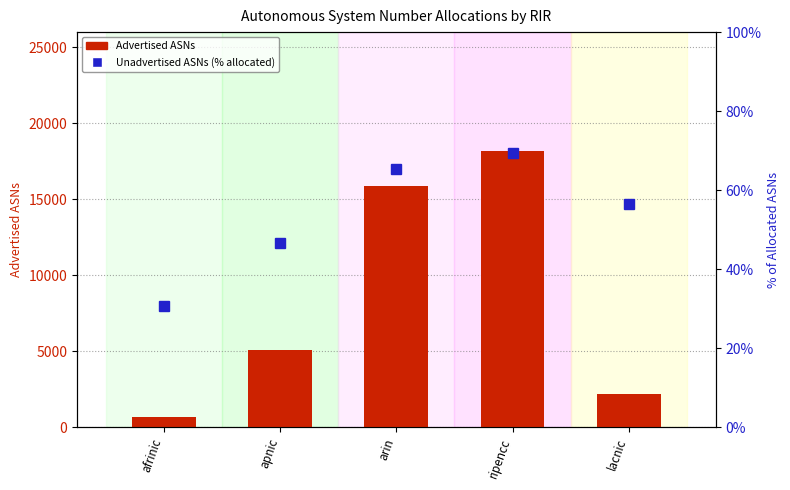

What is the label of the 5th bar from the left?

lacnic